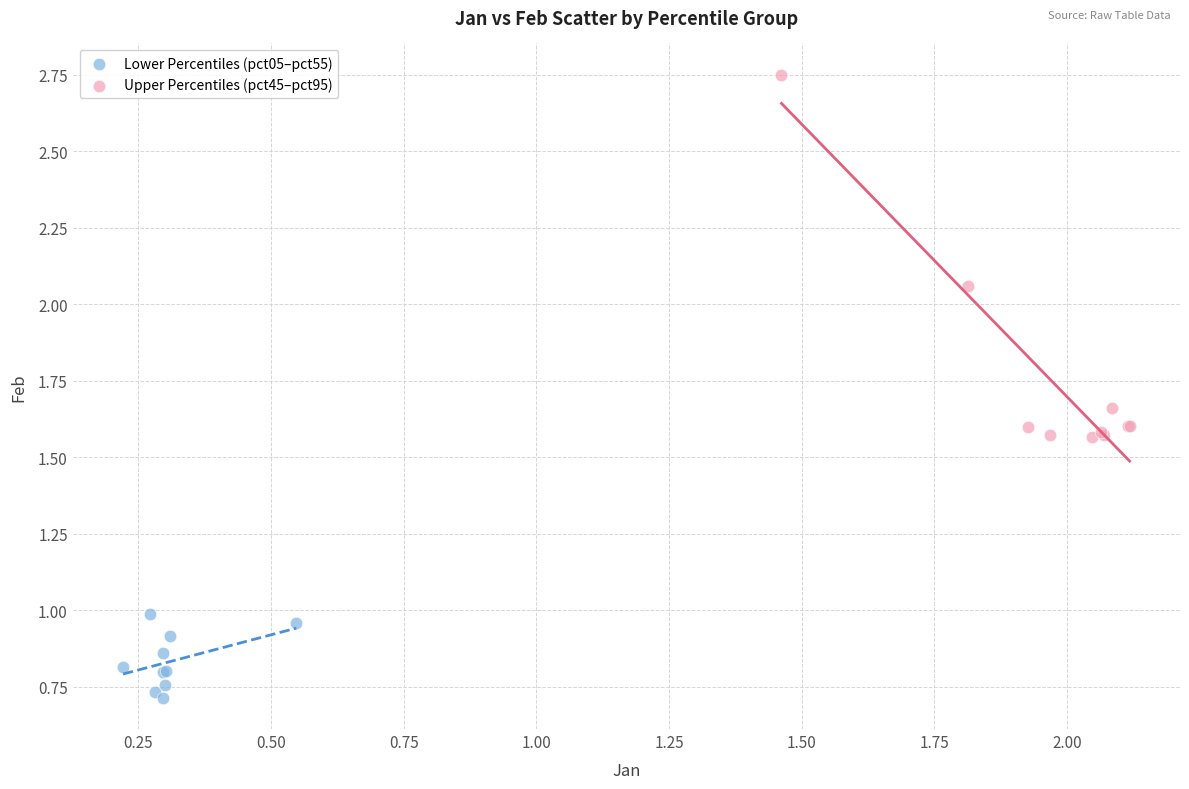

Which series contains the lowest Y value?

Lower Percentiles (pct05–pct55)